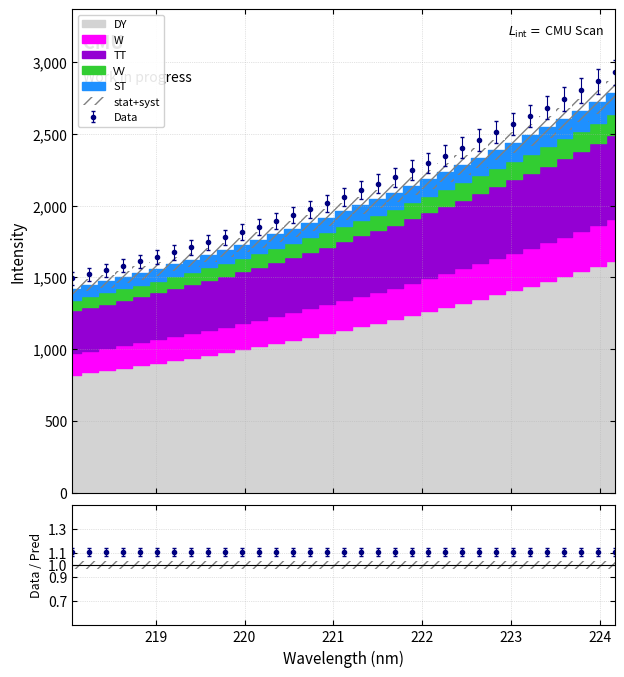

What is the maximum value shown in the chart?

2929.7